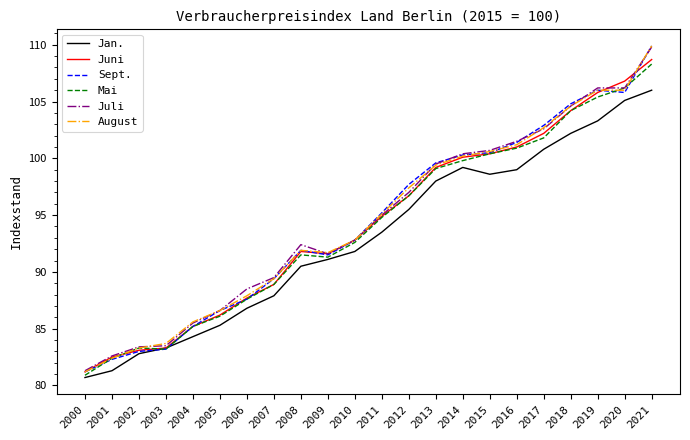

Is the value of Juni at 2020 greater than the value of Sept. at 2000?

Yes